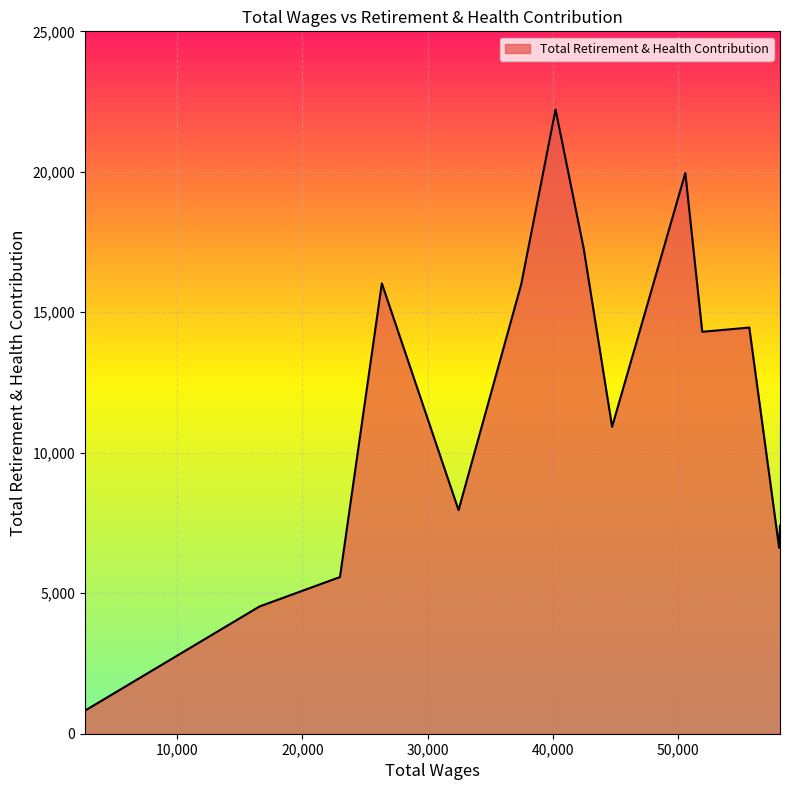

What is the smallest value displayed?

820